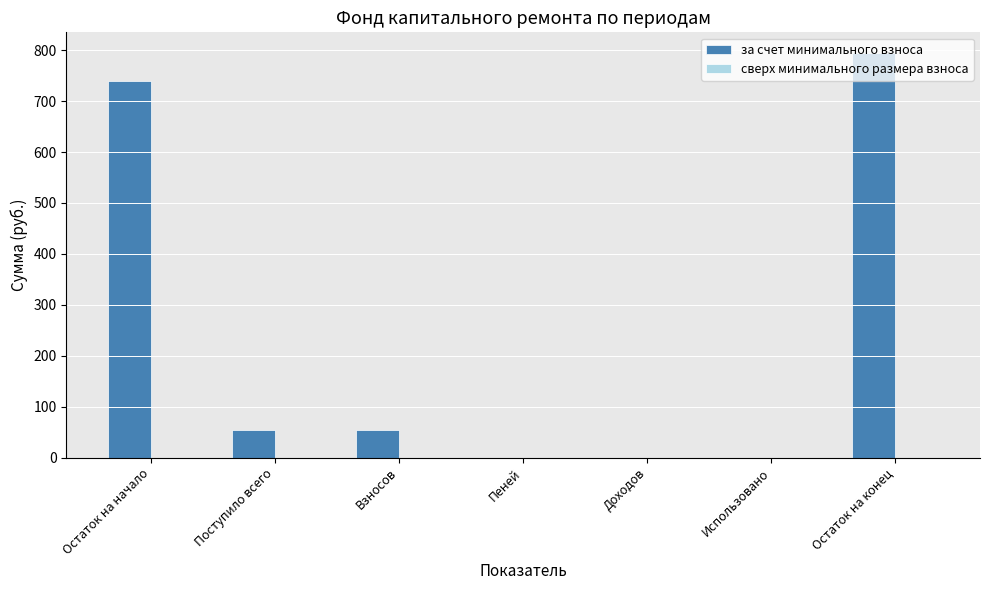

Between Взносов and Использовано, which is larger?

Взносов